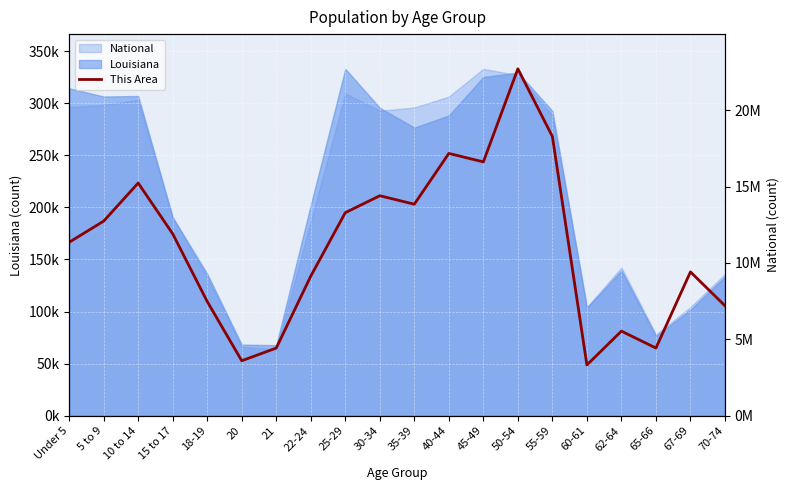

What is the difference between the maximum and second lowest values?

280144.2